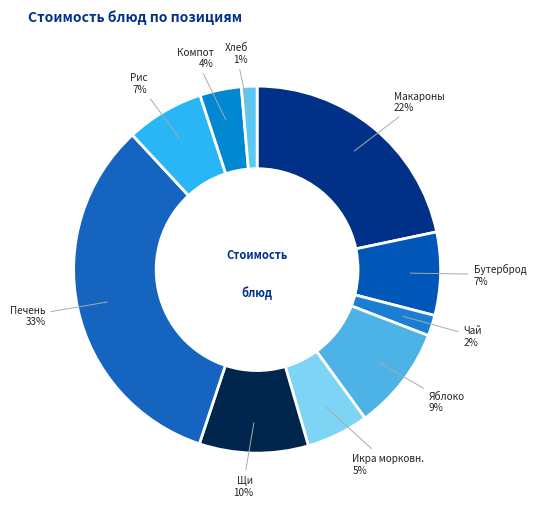

Which slice is the largest?

Печень